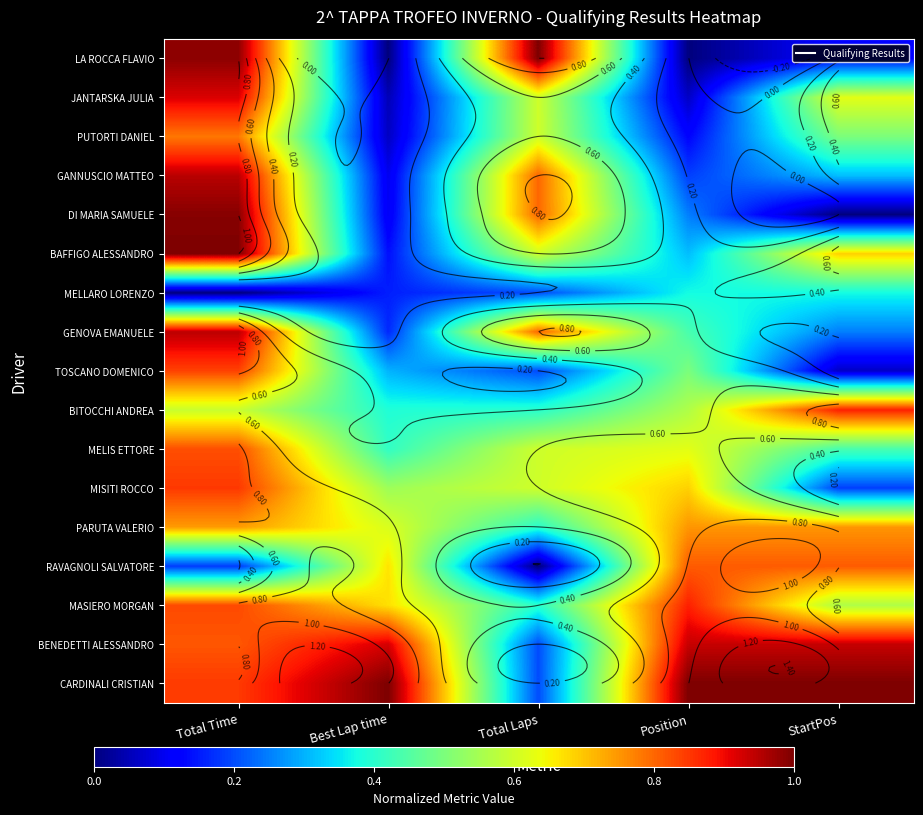

Count the number of data series in this chart.

17